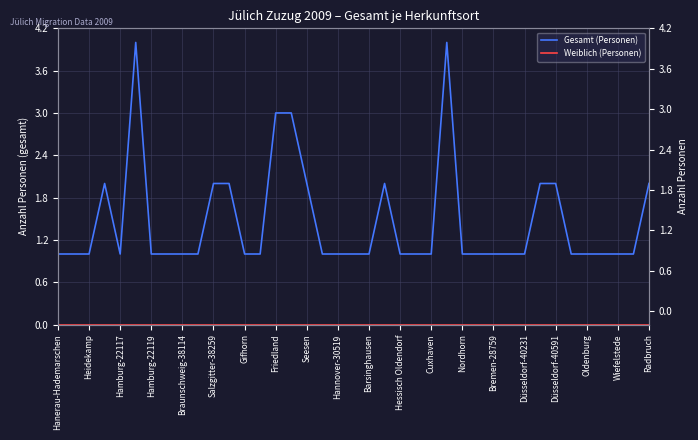

Reading right to left, transcribe all the data shown in this chart.

Gesamt (Personen): 2	1	1	1	1	1	2	2	1	1	1	1	1	4	1	1	1	2	1	1	1	1	2	3	3	1	1	2	2	1	1	1	1	4	1	2	1	1	1
Weiblich (Personen): 0	0	0	0	0	0	0	0	0	0	0	0	0	0	0	0	0	0	0	0	0	0	0	0	0	0	0	0	0	0	0	0	0	0	0	0	0	0	0